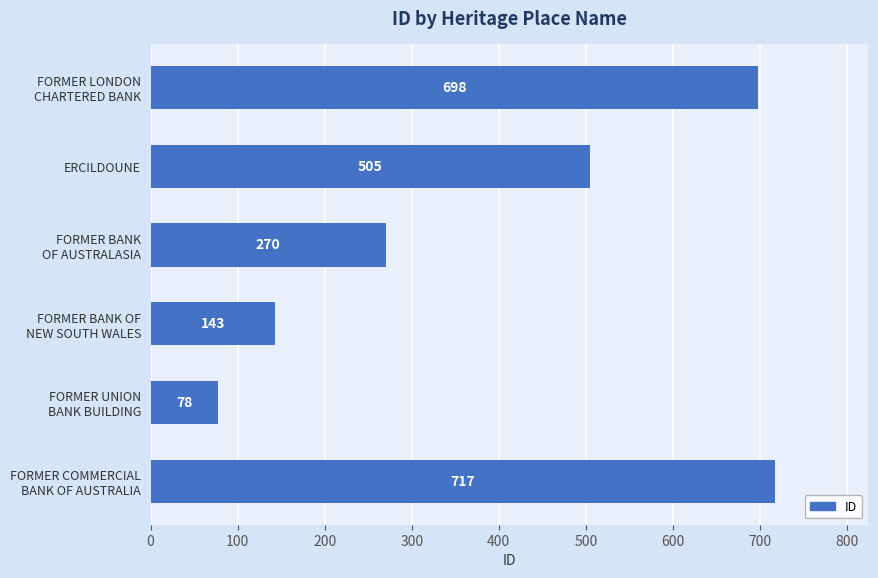

What is the difference between the maximum and minimum values?

639